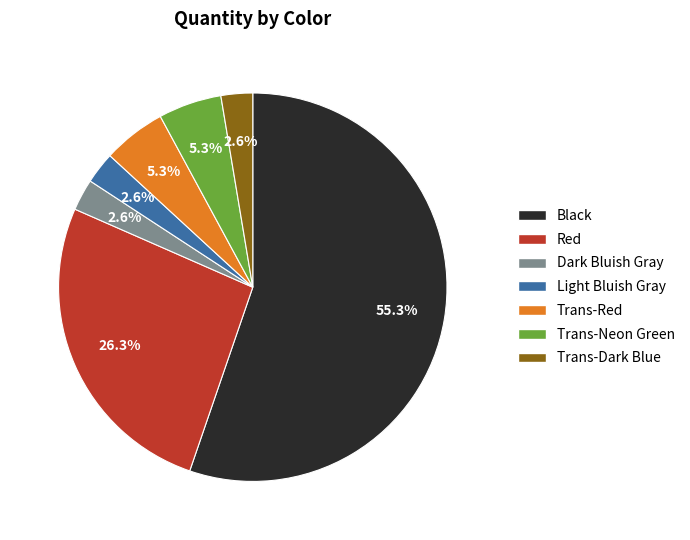

Between Red and Trans-Red, which is larger?

Red